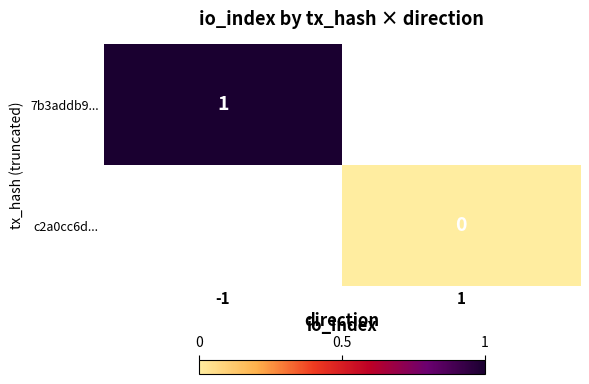

True or false: 7b3addb9... has a value of 1 at -1.

True